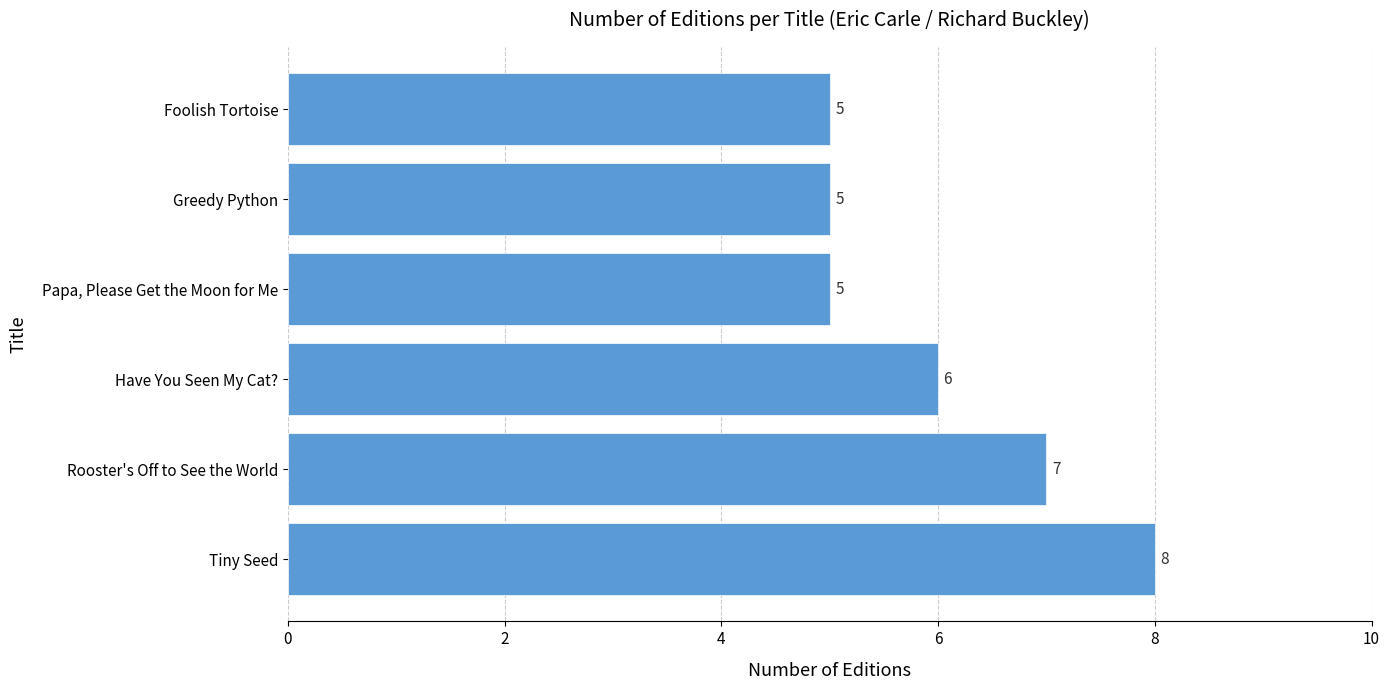

How many bars are there in total?

6